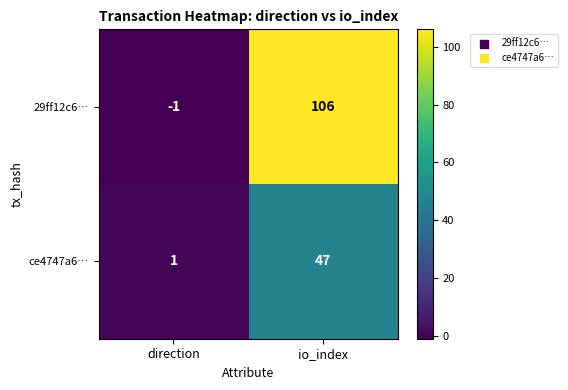

What is the sum of all 29ff12c6… values?

105